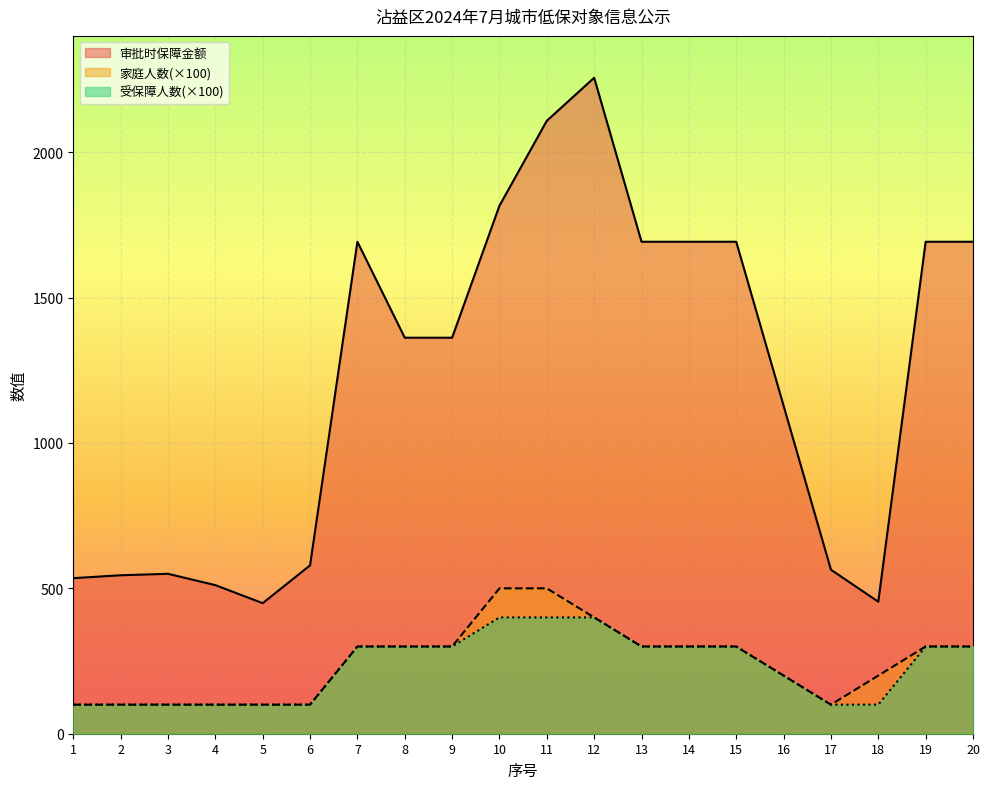

List the labels in order of 审批时保障金额 value, smallest first.

5, 18, 4, 1, 2, 3, 17, 6, 16, 8, 9, 7, 13, 14, 15, 19, 20, 10, 11, 12